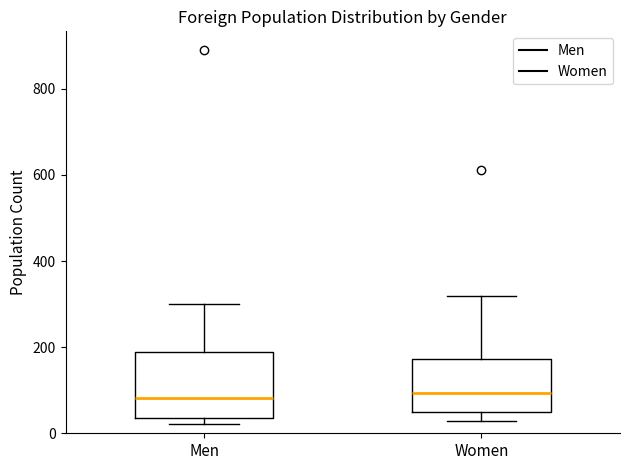

Reading left to right, transcribe this box plot: for each box, give where its median line is, the range the box spans, and where its two whiskers end, as read against the y-axis. The values are not printed on the chart, so give them approximately, as read against the axis.

Men: median 80, box 40 to 180, whiskers 20 to 300
Women: median 100, box 40 to 180, whiskers 20 to 320